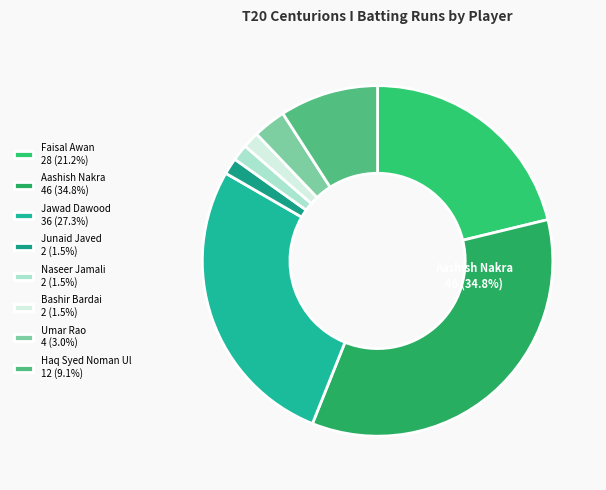

To the nearest percent, what is the average slice percentage?

12%